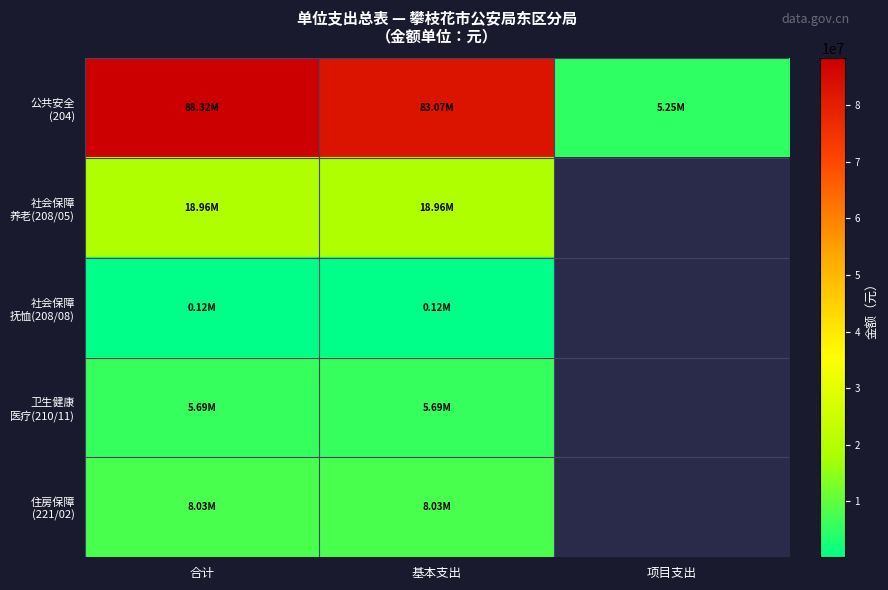

Which has a higher value, 合计 or 基本支出?

合计